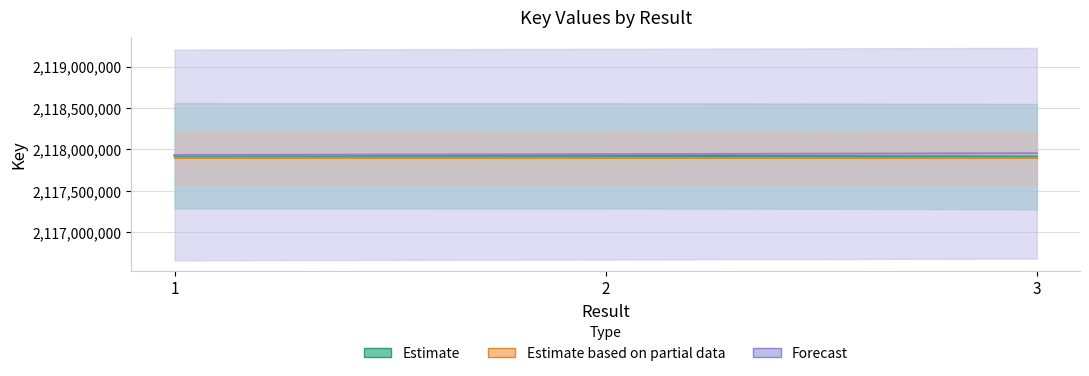

What is the value of the Estimate point at the 3rd from the left?

2117914840